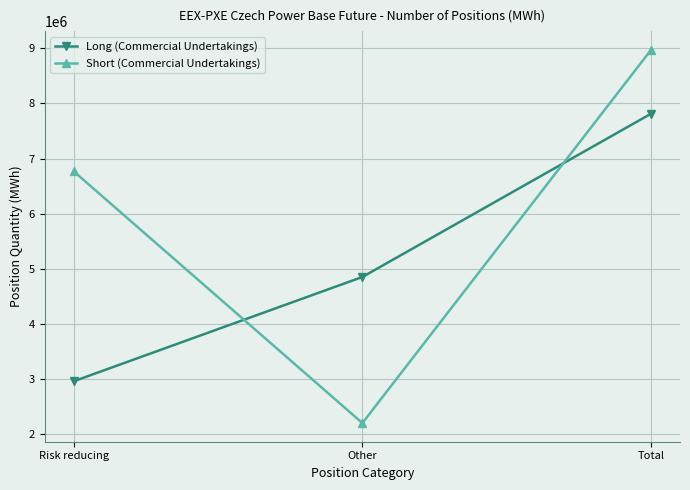

What is the approximate value of Long (Commercial Undertakings) at Risk reducing?

2961752